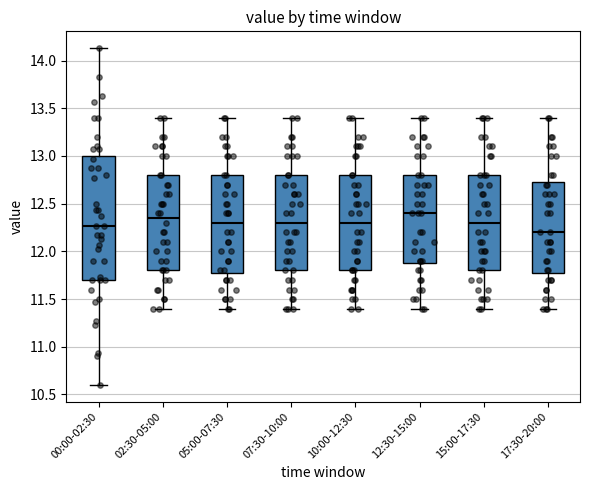

Reading left to right, transcribe this box plot: for each box, give where its median line is, the range the box spans, and where its two whiskers end, as read against the y-axis. The values are not printed on the chart, so give them approximately, as read against the axis.

00:00-02:30: median 12.25, box 11.70 to 13.00, whiskers 10.60 to 14.15
02:30-05:00: median 12.35, box 11.80 to 12.80, whiskers 11.40 to 13.40
05:00-07:30: median 12.30, box 11.80 to 12.80, whiskers 11.40 to 13.40
07:30-10:00: median 12.30, box 11.80 to 12.80, whiskers 11.40 to 13.40
10:00-12:30: median 12.30, box 11.80 to 12.80, whiskers 11.40 to 13.40
12:30-15:00: median 12.40, box 11.90 to 12.80, whiskers 11.40 to 13.40
15:00-17:30: median 12.30, box 11.80 to 12.80, whiskers 11.40 to 13.40
17:30-20:00: median 12.20, box 11.80 to 12.75, whiskers 11.40 to 13.40